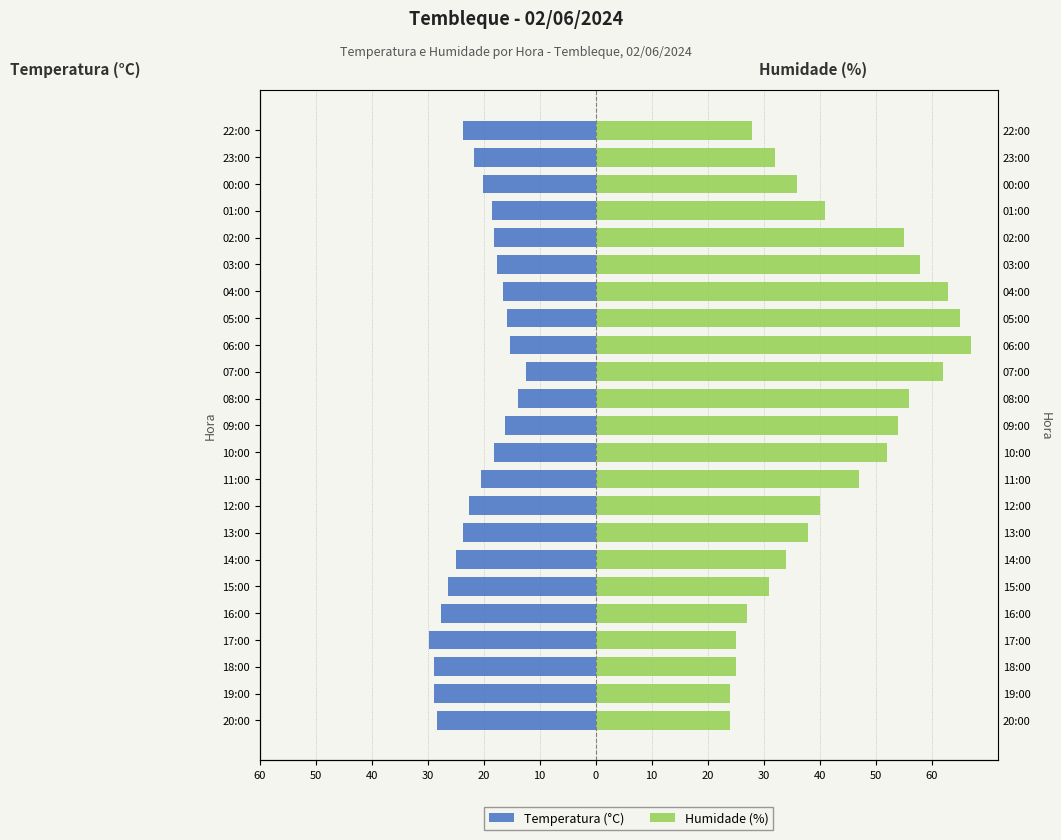

Which series has the largest total across all categories?

Humidade (%)